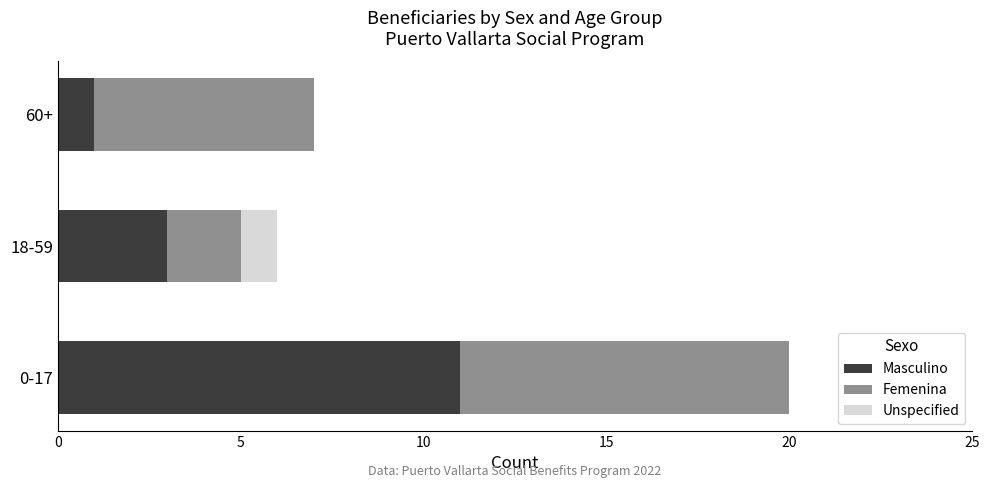

The value of Masculino at 0-17 is 7. True or false?

False